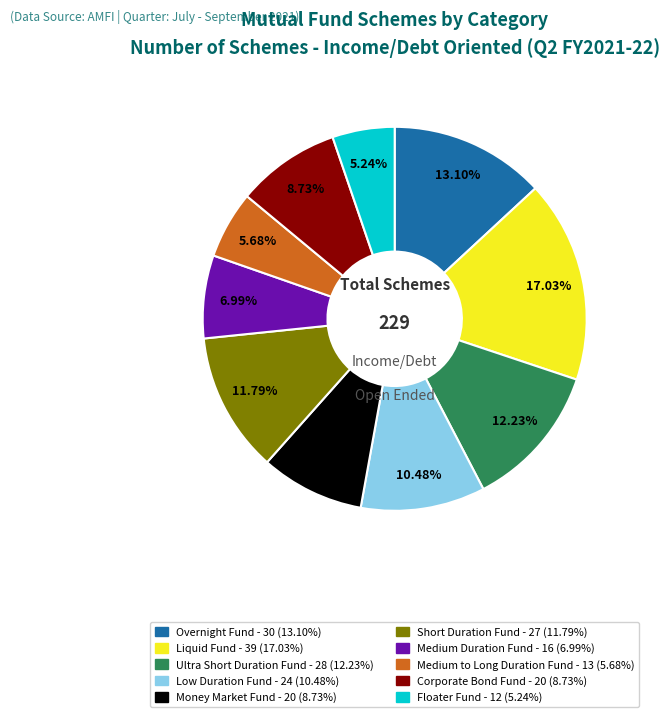

Which has a higher value, Corporate Bond Fund or Medium to Long Duration Fund?

Corporate Bond Fund